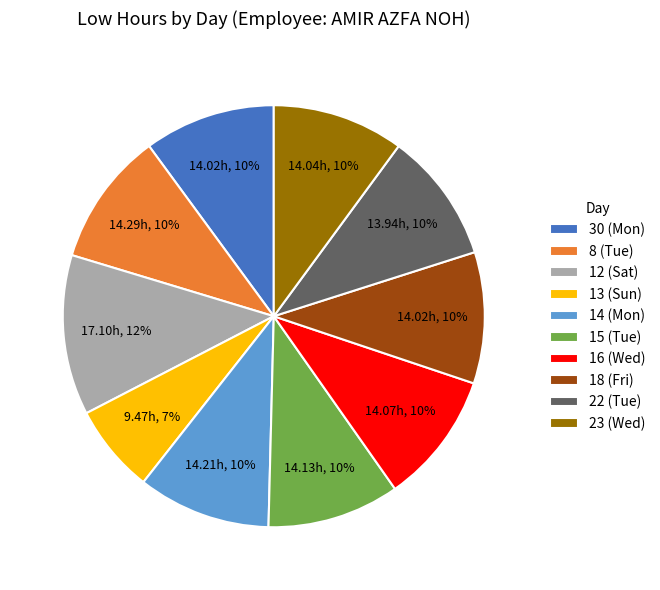

True or false: 22 (Tue) accounts for 10% of the total.

True